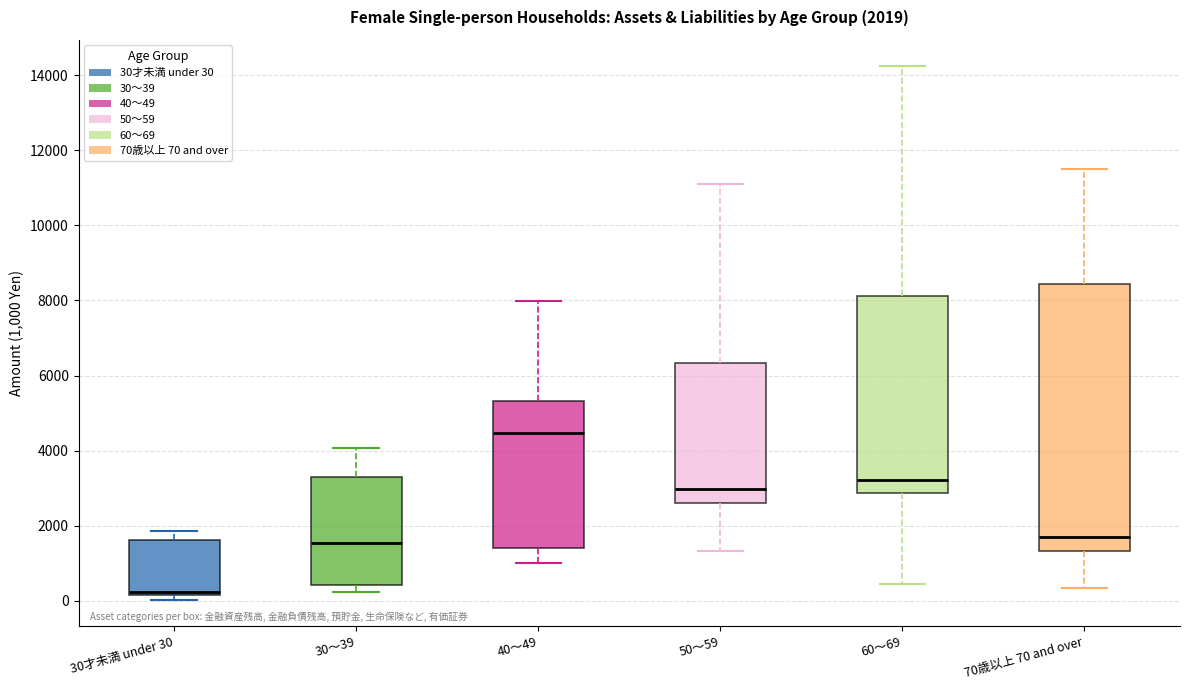

Which box's median line is the lowest?

30才未満 under 30